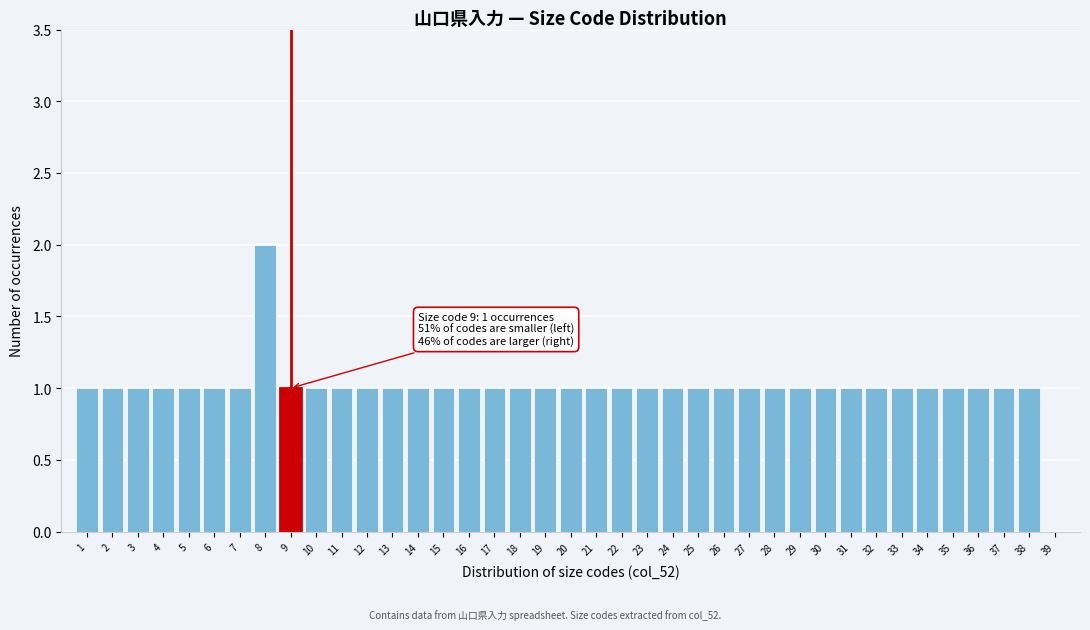

Which range on the x-axis has the tallest bar?

7.5 to 8.5